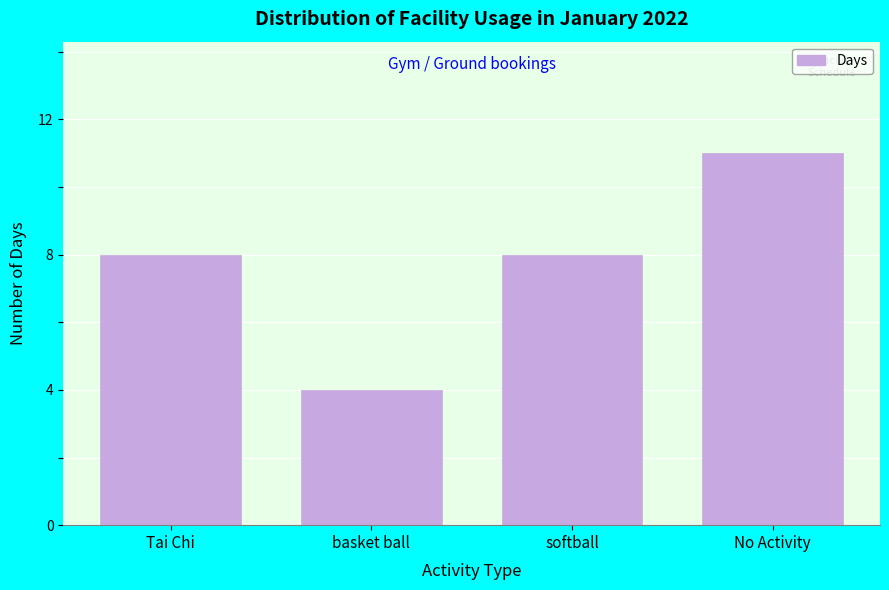

Reading left to right, extract all data points from this chart.

Tai Chi=8	basket ball=4	softball=8	No Activity=11